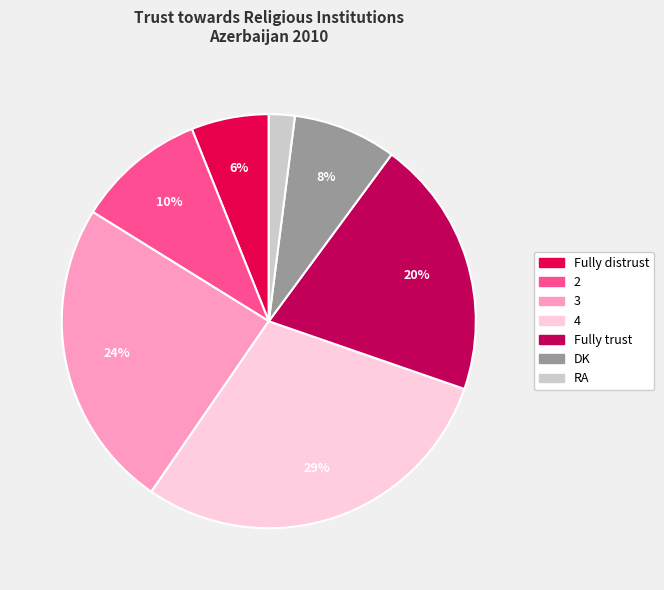

Is there any slice that represents more than half of the pie?

No